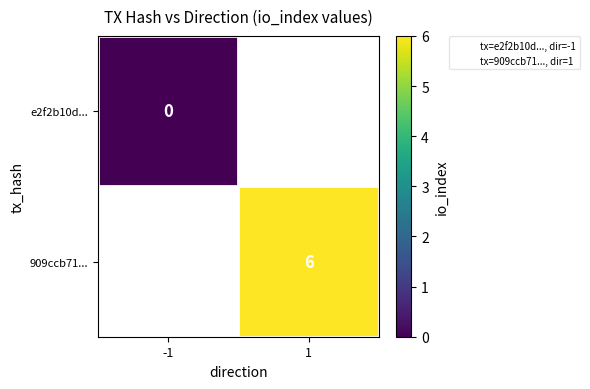

Which has a higher value, -1 or 1?

1